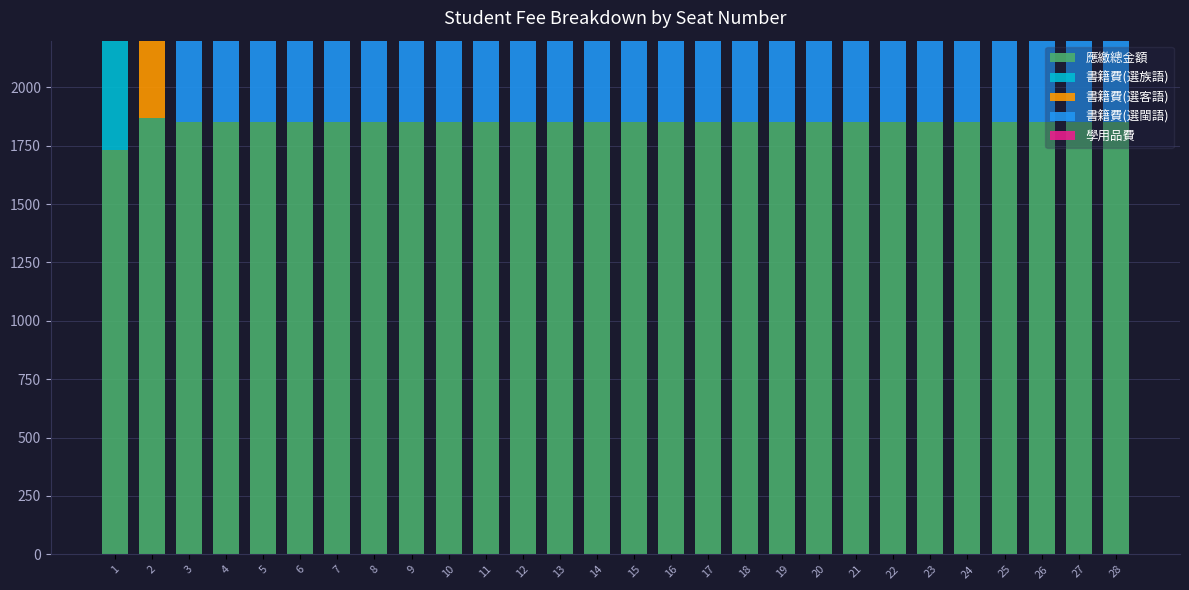

What is the total value across all series at 7?

3406